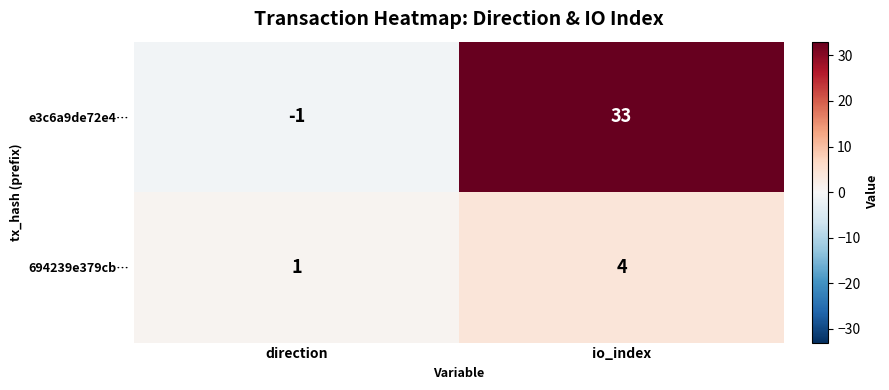

How many distinct data groups are displayed?

2